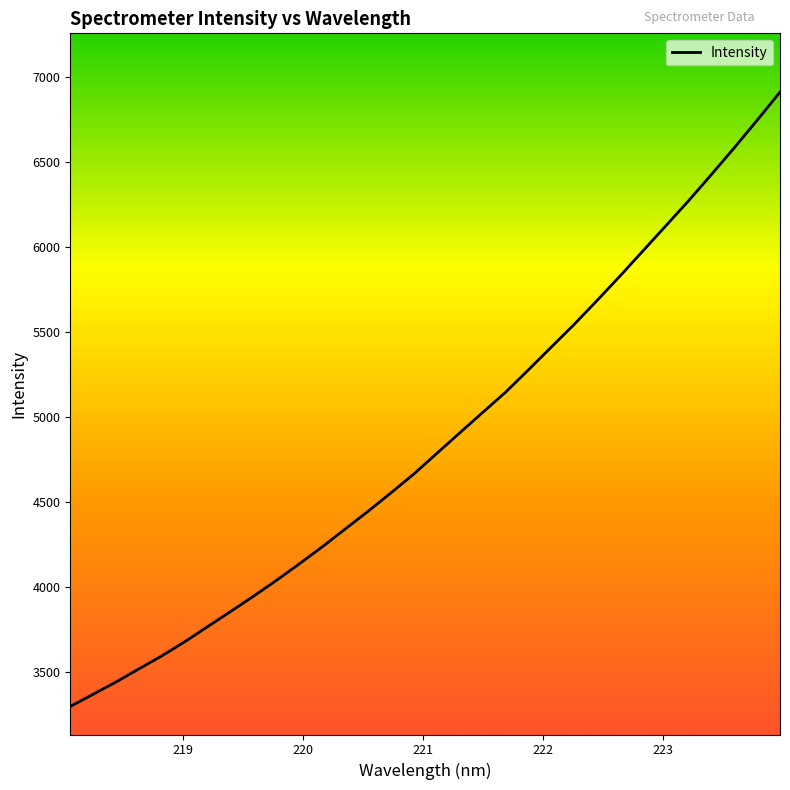

What is the minimum value shown in the chart?

3298.3